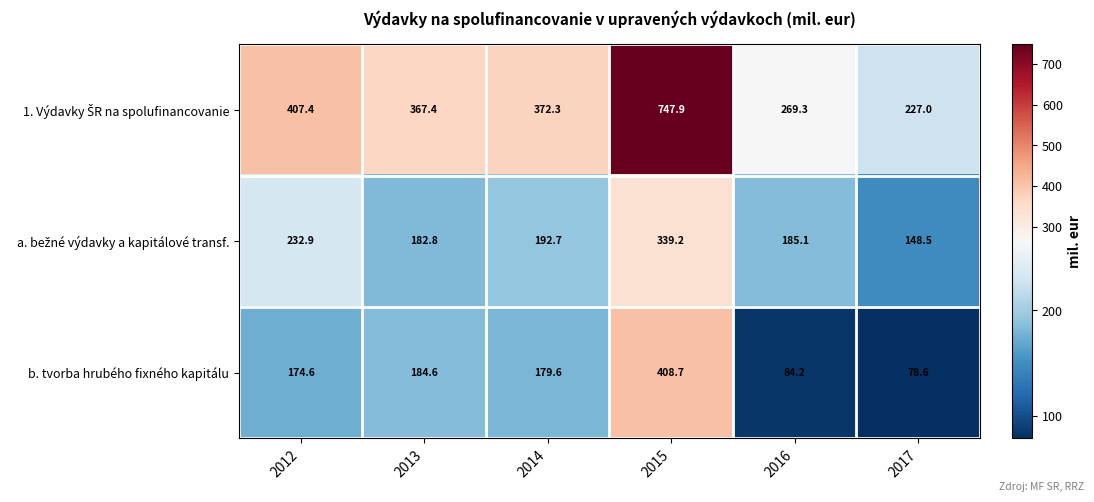

Rank the categories by b. tvorba hrubého fixného kapitálu value from lowest to highest.

2017, 2016, 2012, 2014, 2013, 2015